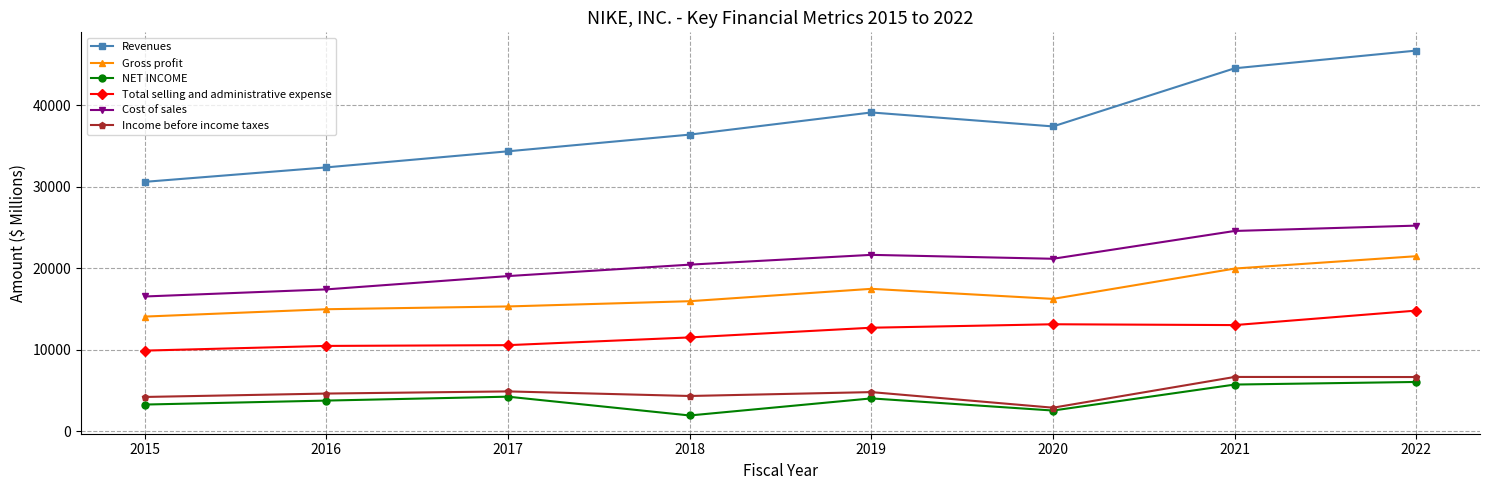

At which label does Cost of sales first exceed 21162?

2019